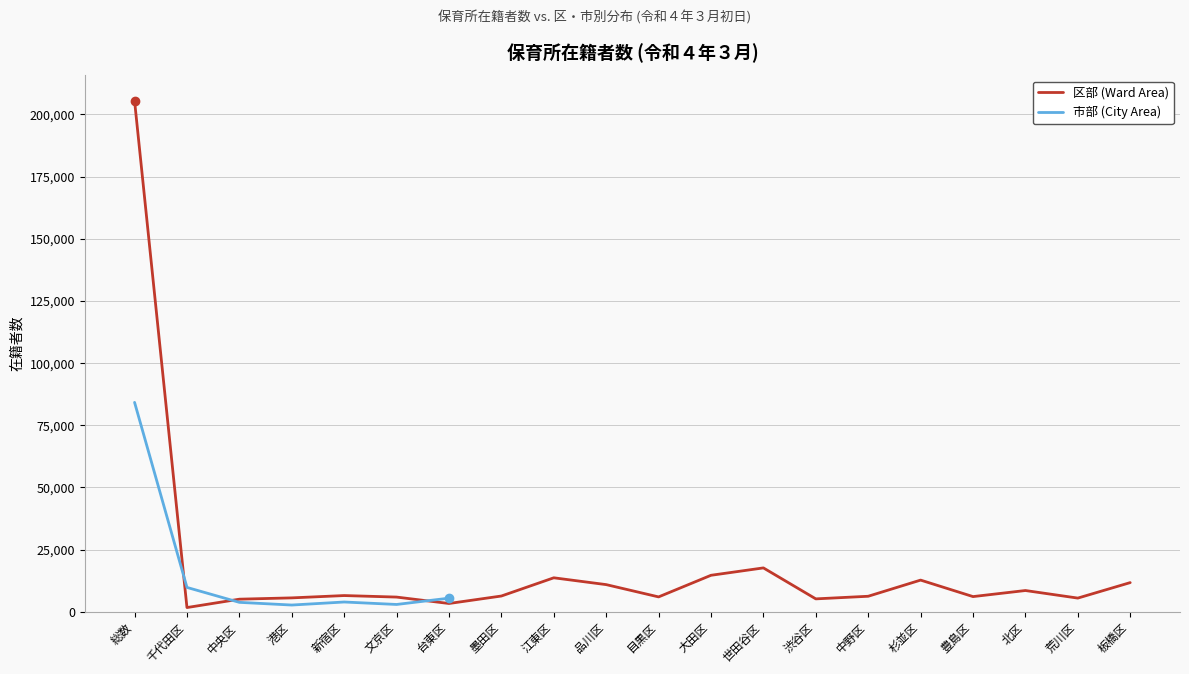

Where does the 区部 (Ward Area) series first go above 6365?

総数